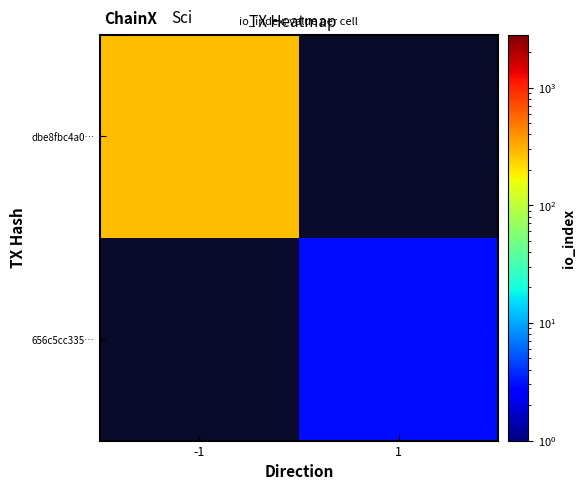

Between -1 and 1, which is larger?

-1